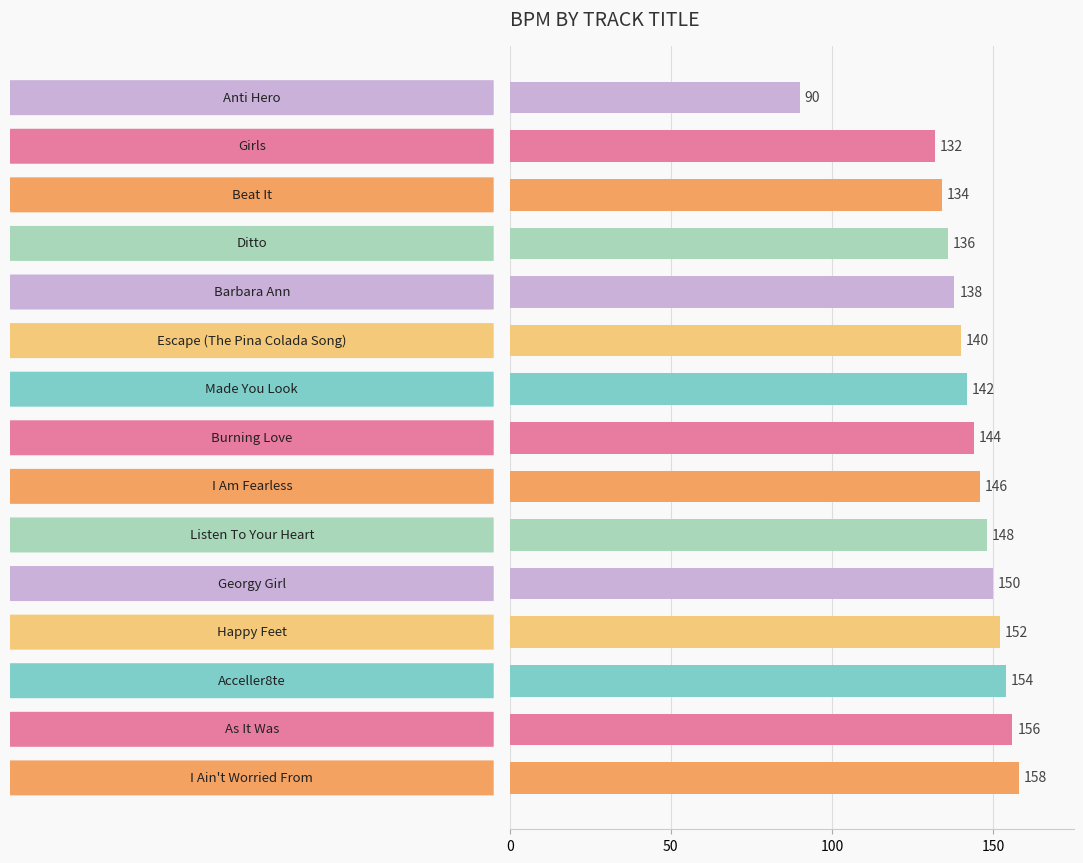

What is the smallest value displayed?

90